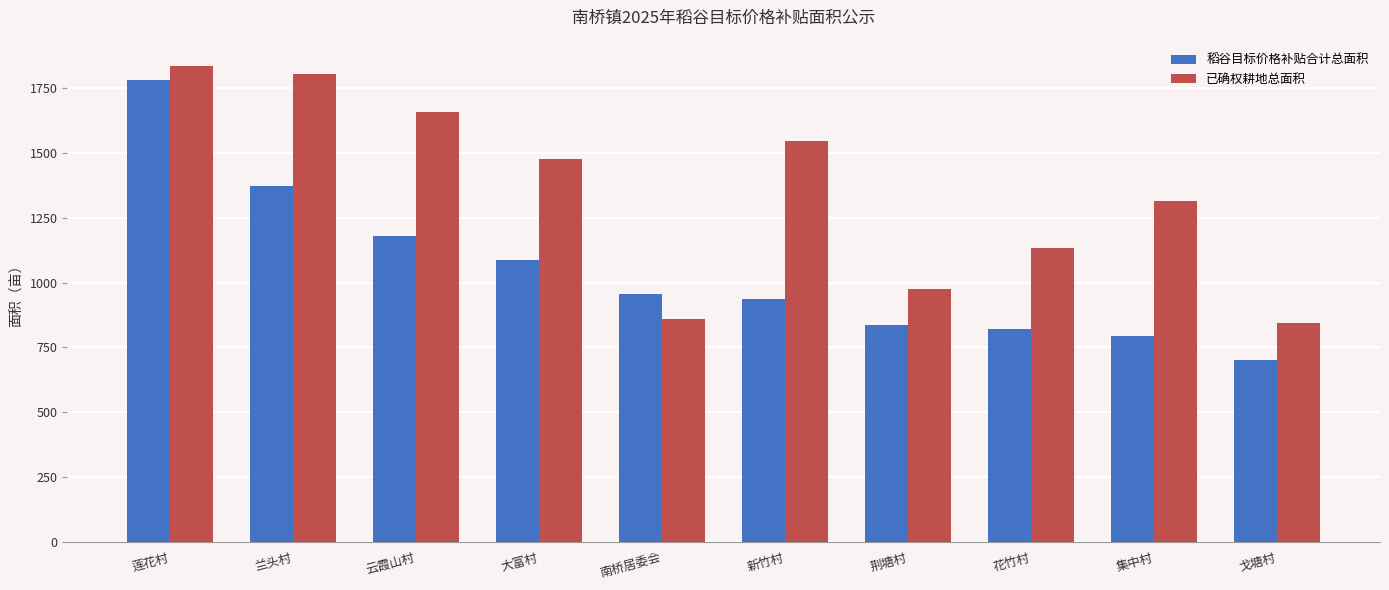

How many bars are there in each group?

2